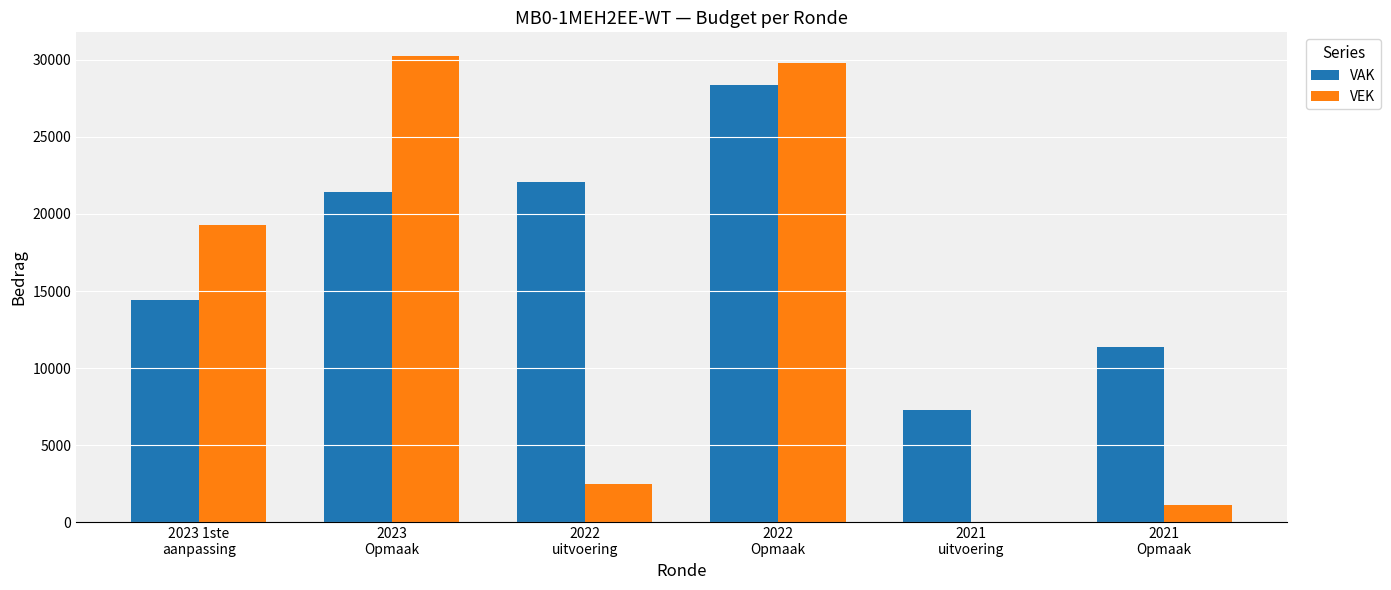

Which series has the largest total across all categories?

VAK